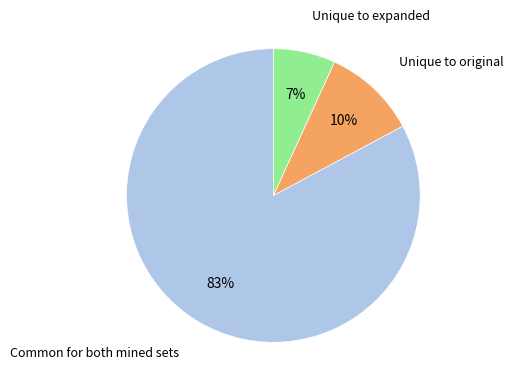

Between Unique to expanded and Common for both mined sets, which is larger?

Common for both mined sets